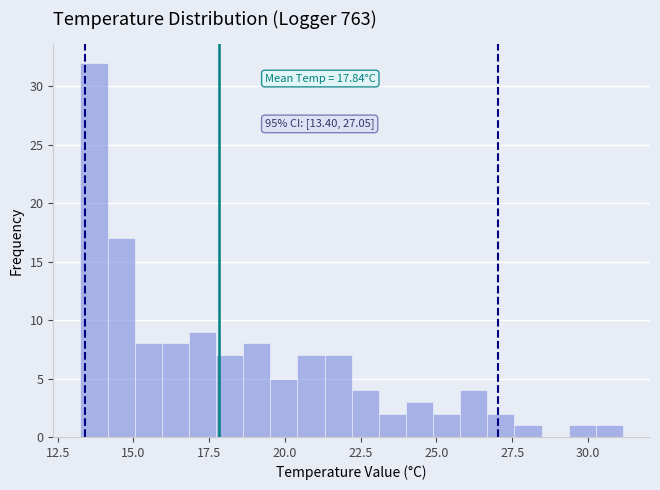

Around what value on the x-axis is the tallest bar? Give the approximate position of its centre, as read against the axis.

13.5